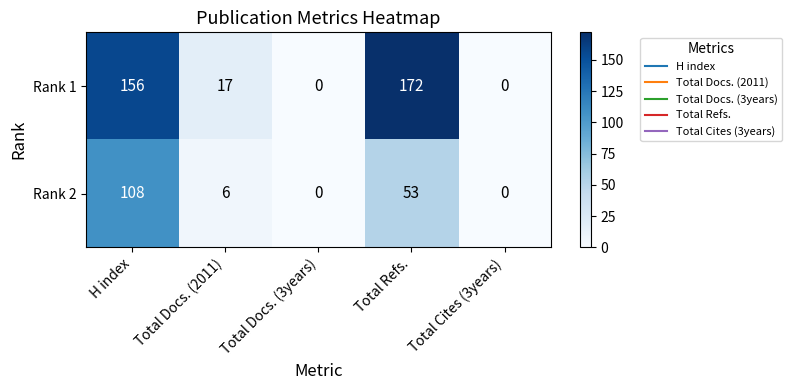

Rank the series by their average value, from lowest to highest.

Rank 2, Rank 1